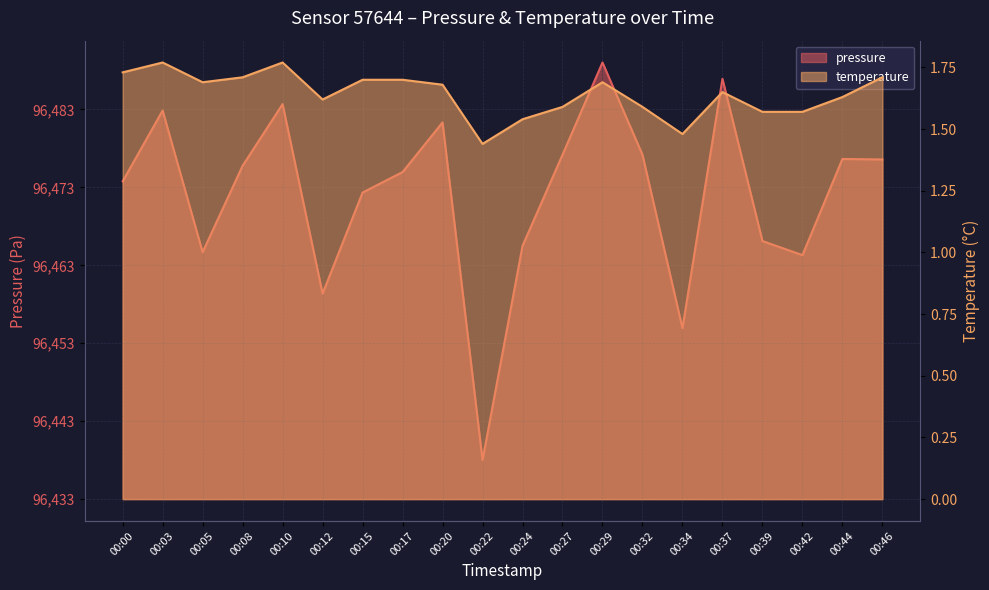

The value of pressure at 00:03 is 85.2. True or false?

False